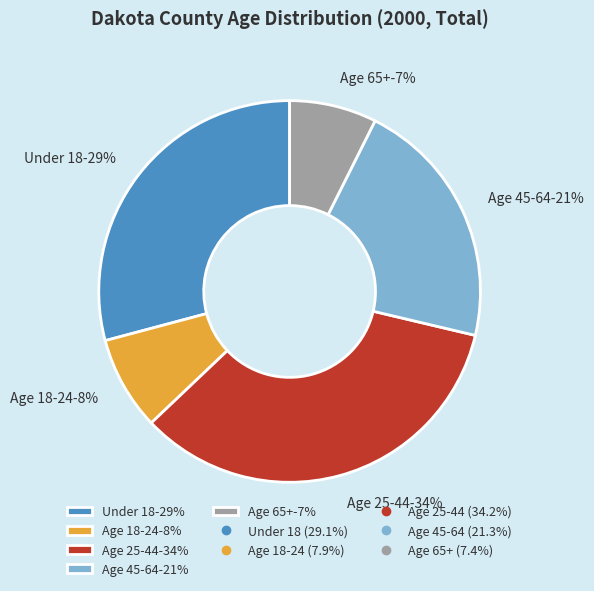

What portion of the pie excludes Age 18-24?

92.1%